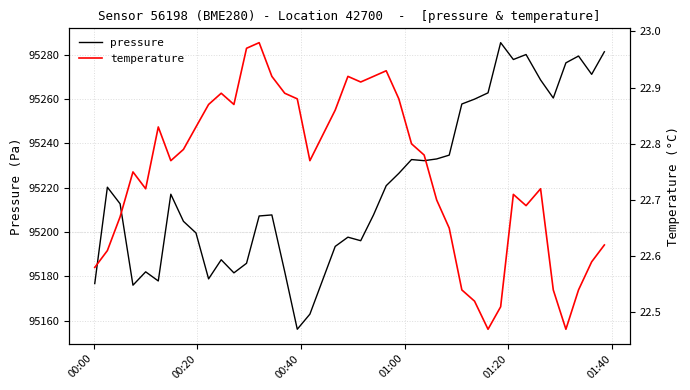

What is the highest value of the pressure series?

95285.4